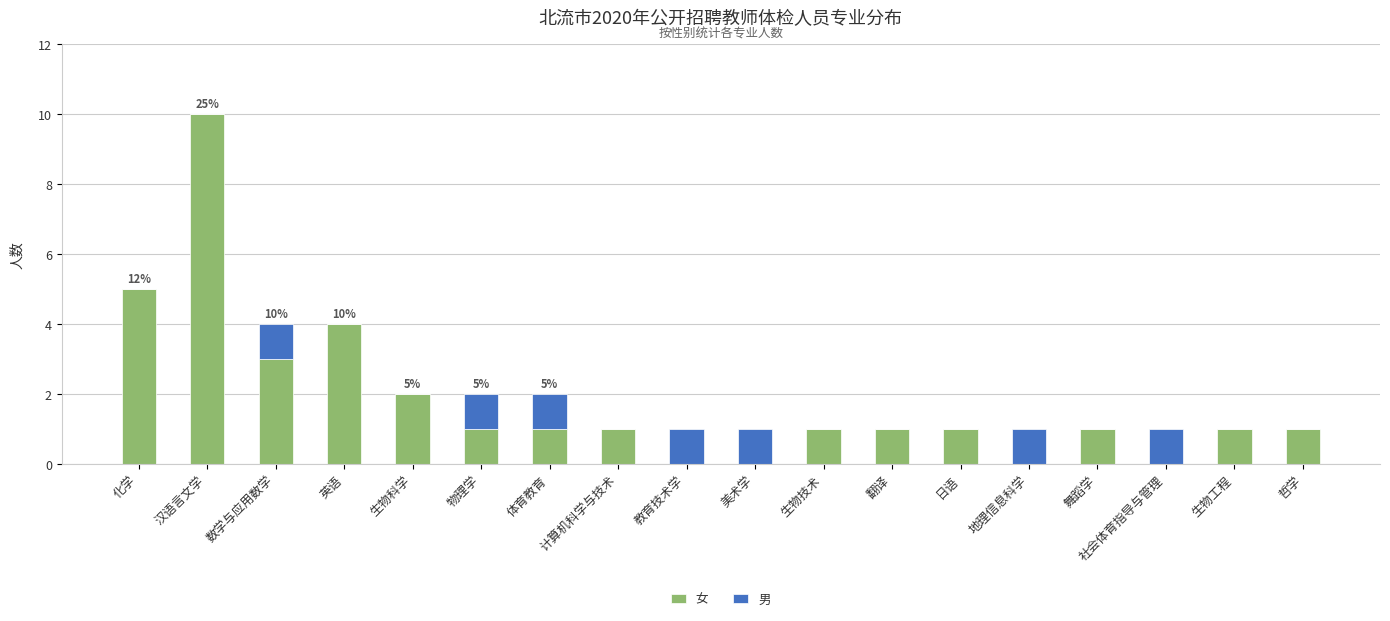

At which label does 女 reach its peak?

汉语言文学